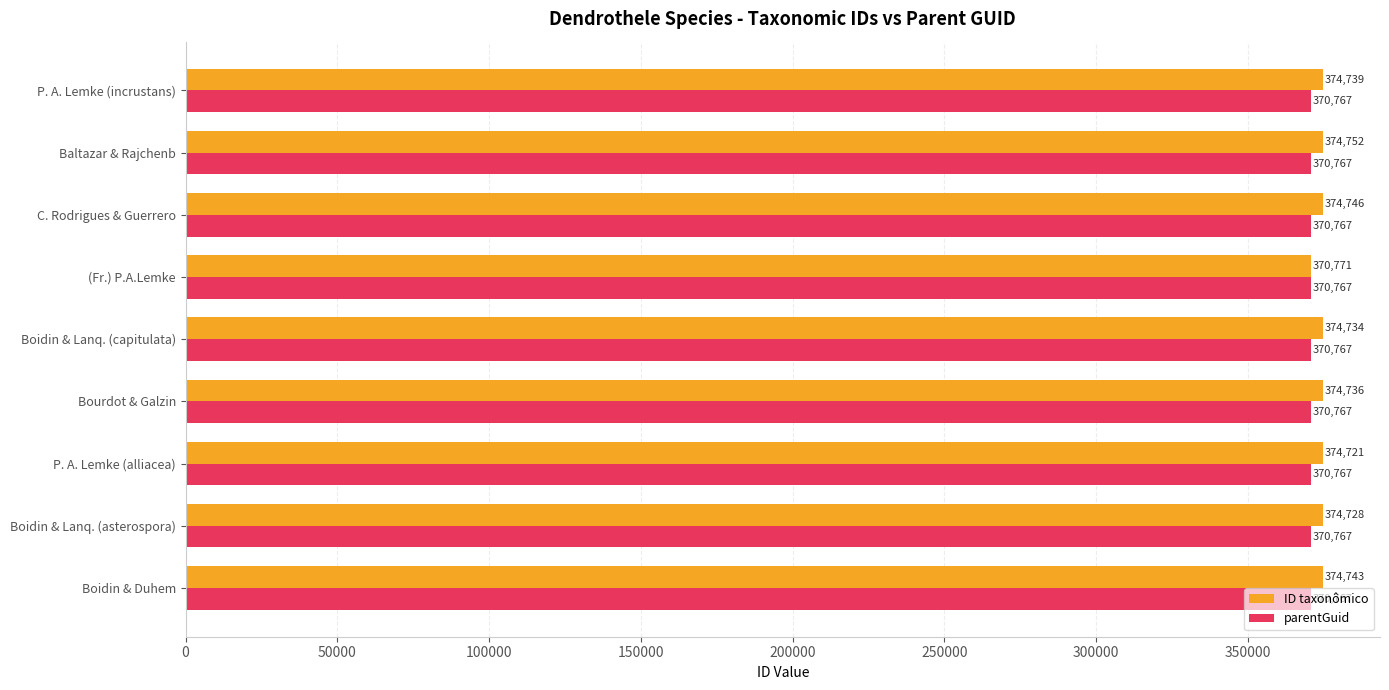

What is the highest value of the parentGuid series?

370767